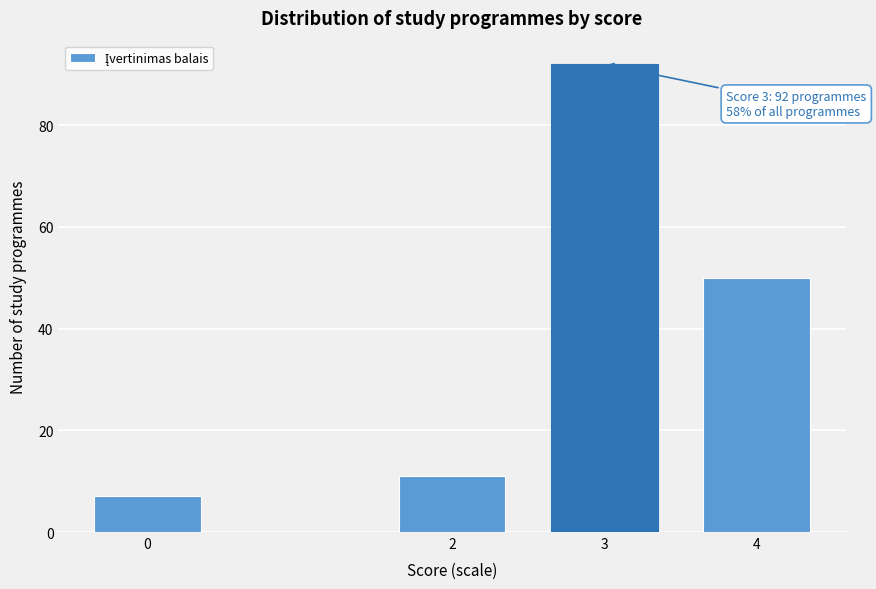

Reading right to left, what are all the values shown in this chart?

50	92	11	7